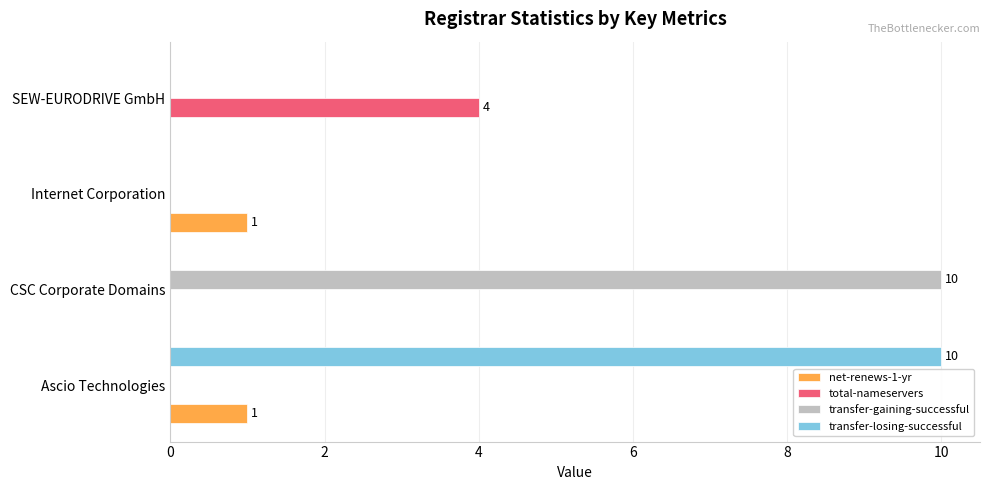

Which series changed the most between CSC Corporate Domains and SEW-EURODRIVE GmbH?

transfer-gaining-successful